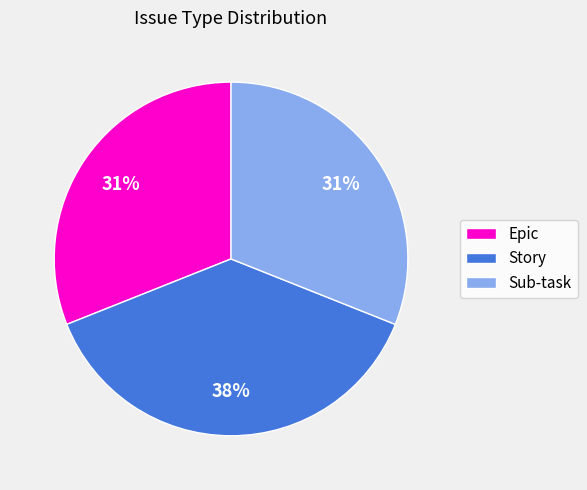

To the nearest percent, what is the difference between the largest and smallest slice percentages?

7%